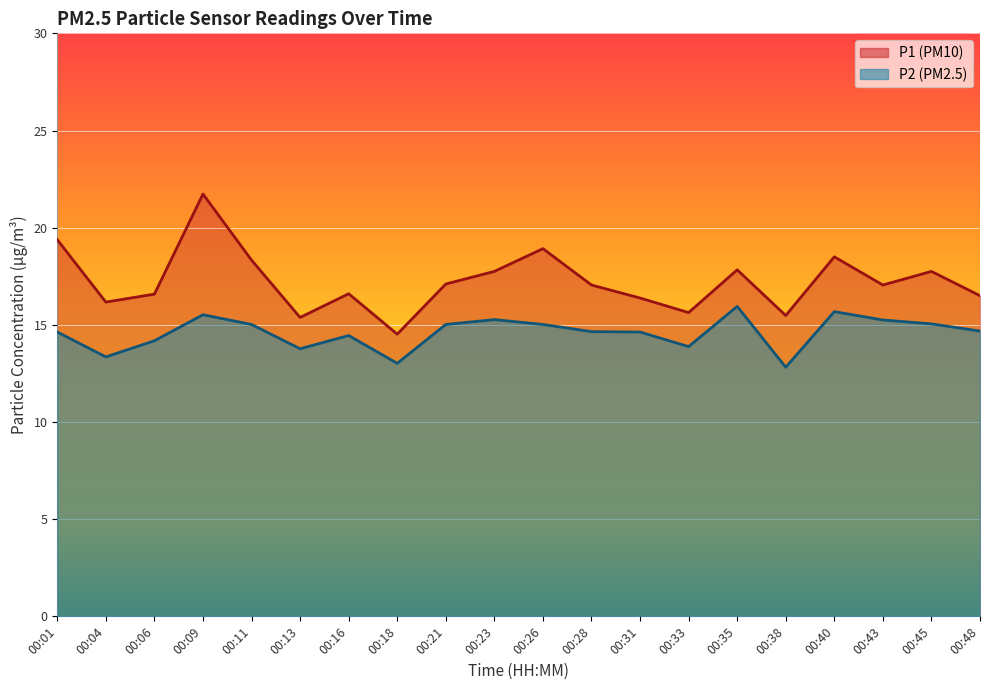

True or false: P1 and P2 intersect in this chart.

False